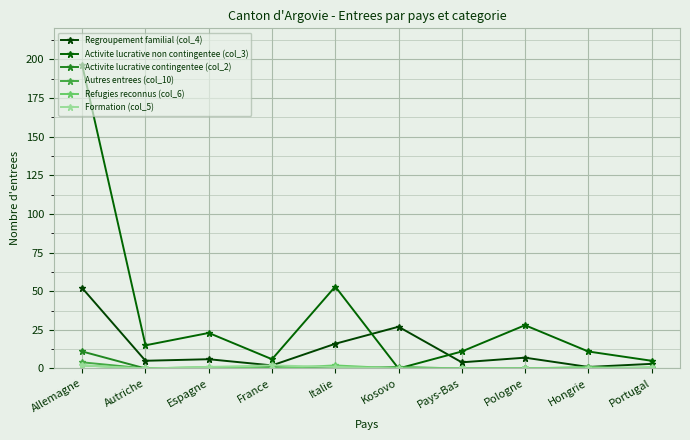

What is the maximum value shown in the chart?

196